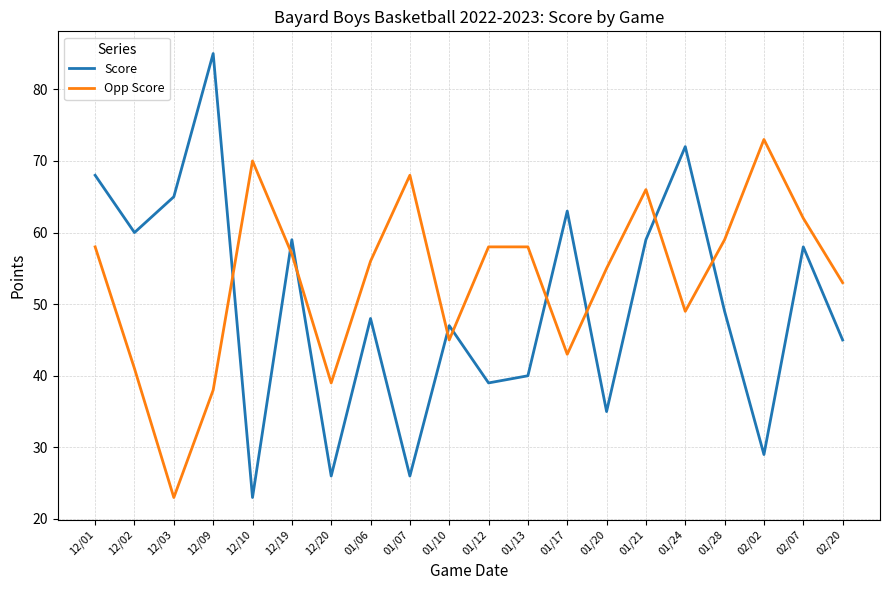

What is the total value across all series at 12/19?

116